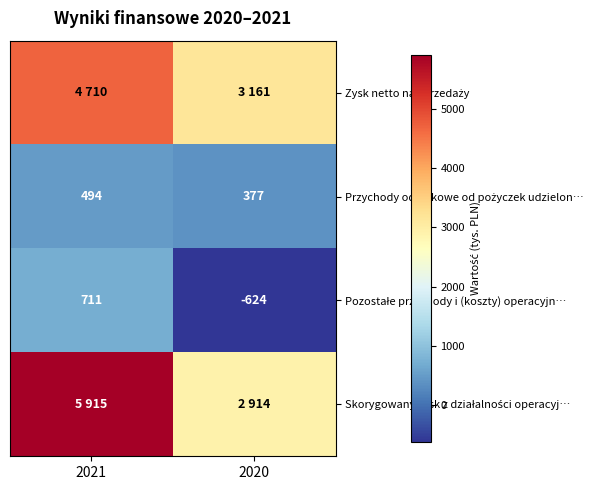

How many data points does each series have?

2